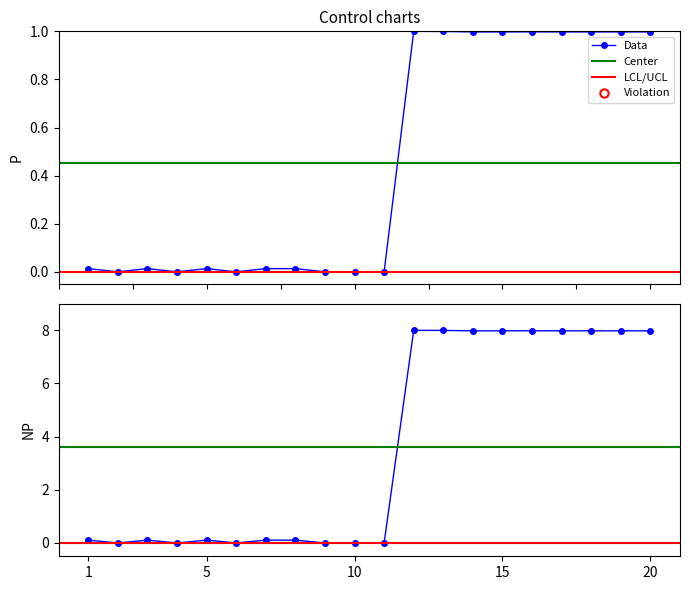

Is this an area chart (filled region under the line)?

No